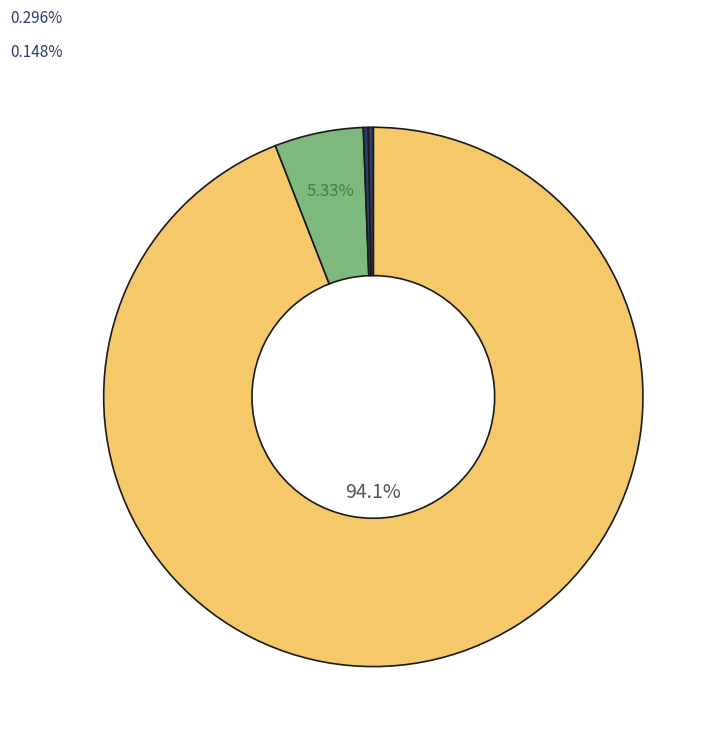

Count the number of slices in the pie.

4